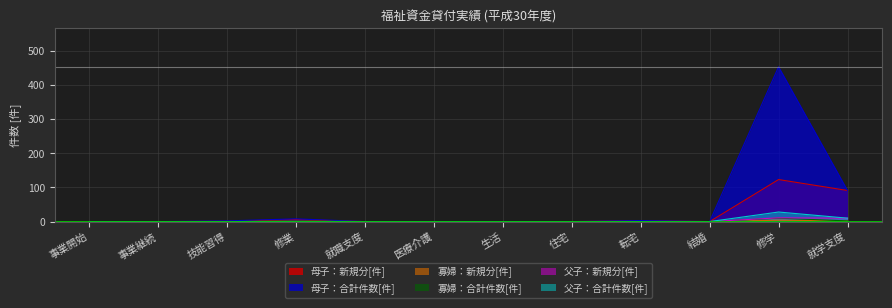

Rank the series by their maximum value, from lowest to highest.

寡婦：新規分[件], 寡婦：合計件数[件], 父子：新規分[件], 父子：合計件数[件], 母子：新規分[件], 母子：合計件数[件]